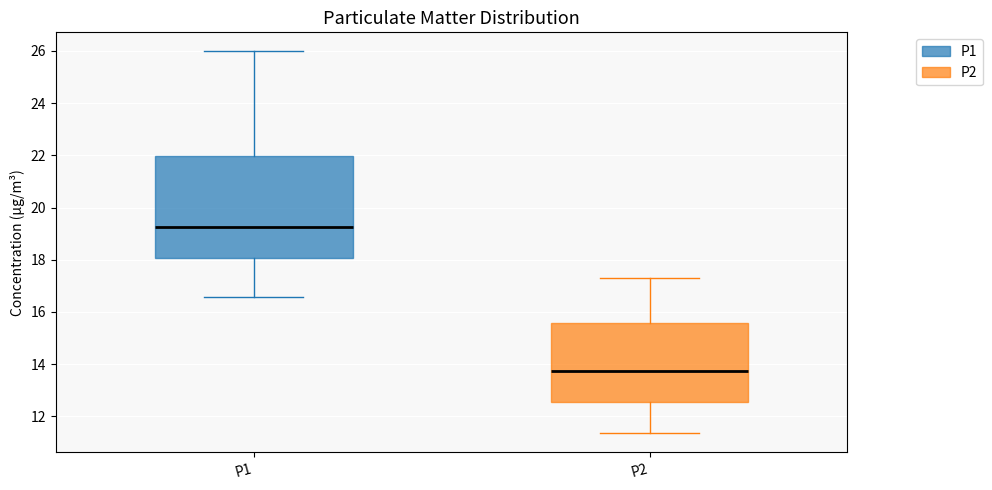

Reading left to right, read every box against the y-axis: the position of its median line, the range the box covers, and the ends of its whiskers. The values are not printed on the chart, so give them approximately, as read against the axis.

P1: median 19.2, box 18.0 to 22.0, whiskers 16.6 to 26.0
P2: median 13.8, box 12.6 to 15.6, whiskers 11.4 to 17.4